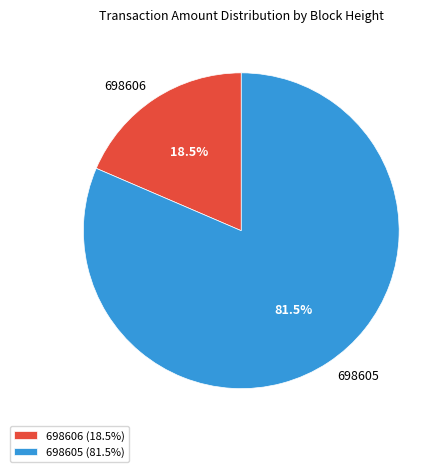

Approximately how many times larger is the value at 698605 compared to 698606?

4.4